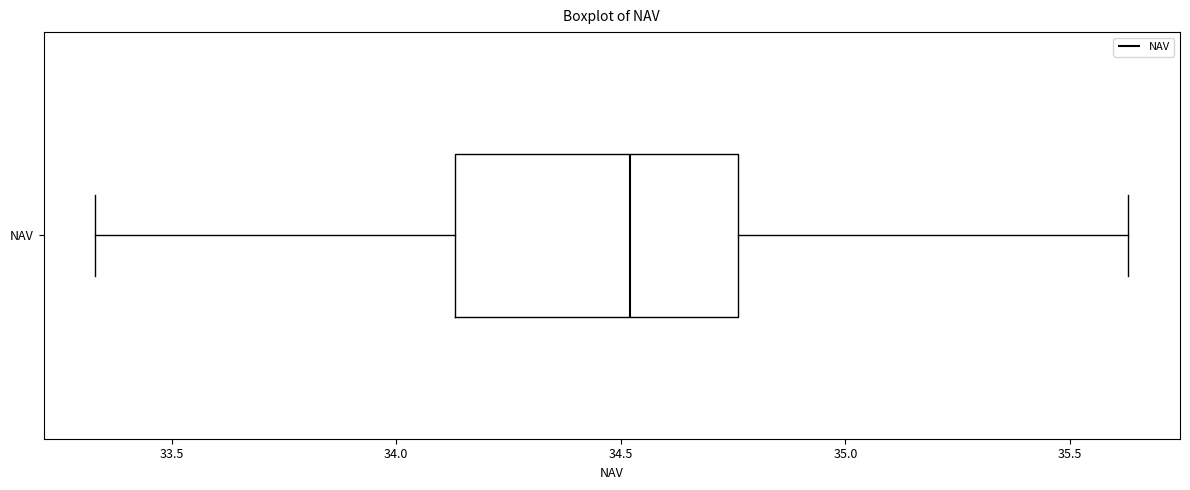

Transcribe this box plot: give where the median line is, the range the box spans, and where the two whiskers end, as read against the x-axis. The values are not printed on the chart, so give them approximately, as read against the axis.

median 34.50, box 34.15 to 34.75, whiskers 33.35 to 35.65